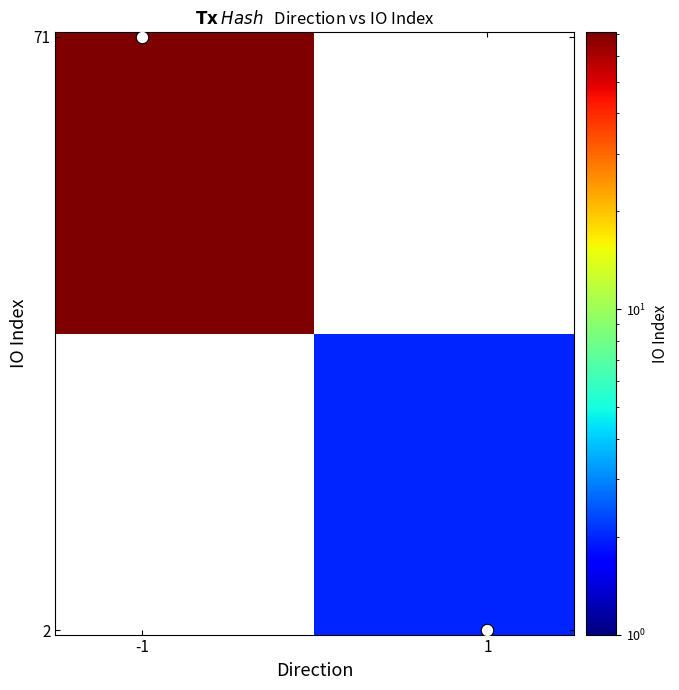

At how many categories does at least one series exceed 68?

1